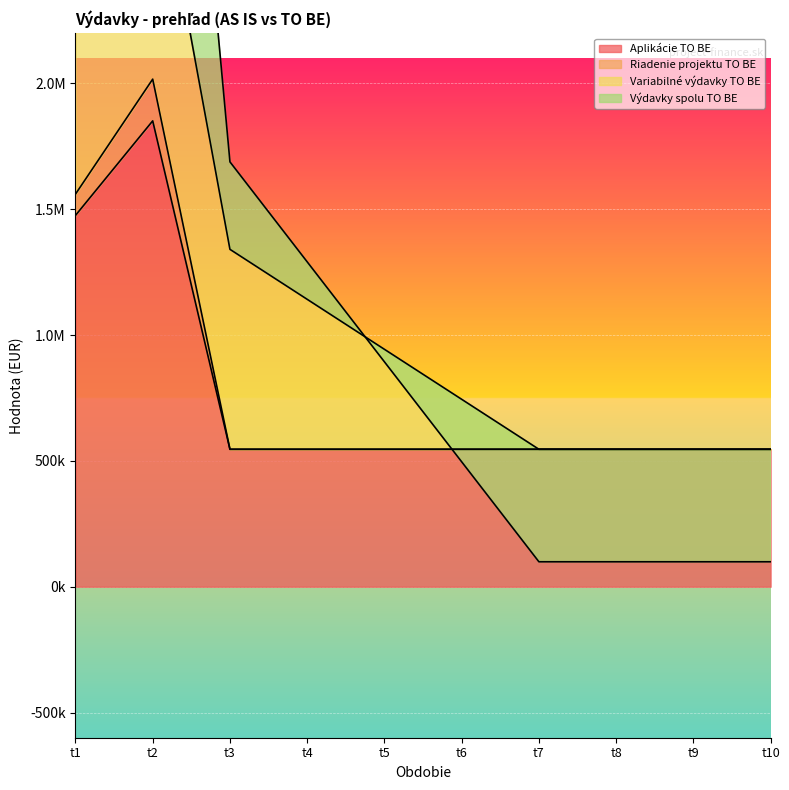

What is the greatest value displayed?

5026832.0